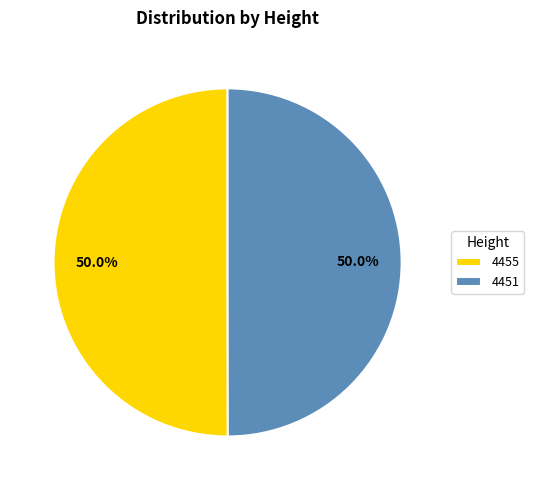

Is the sum of 4455 and 4451 greater than half?

Yes